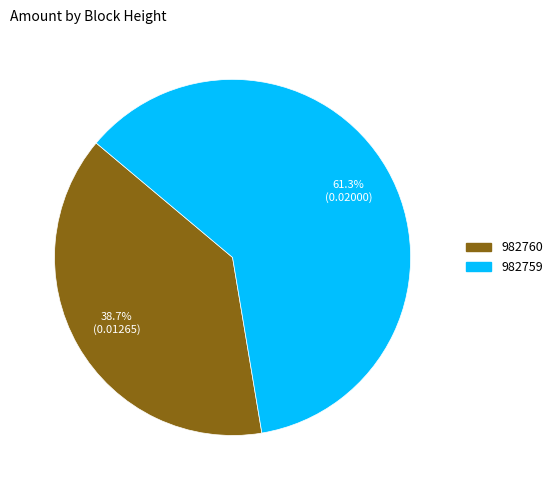

True or false: 982759 accounts for 46% of the total.

False